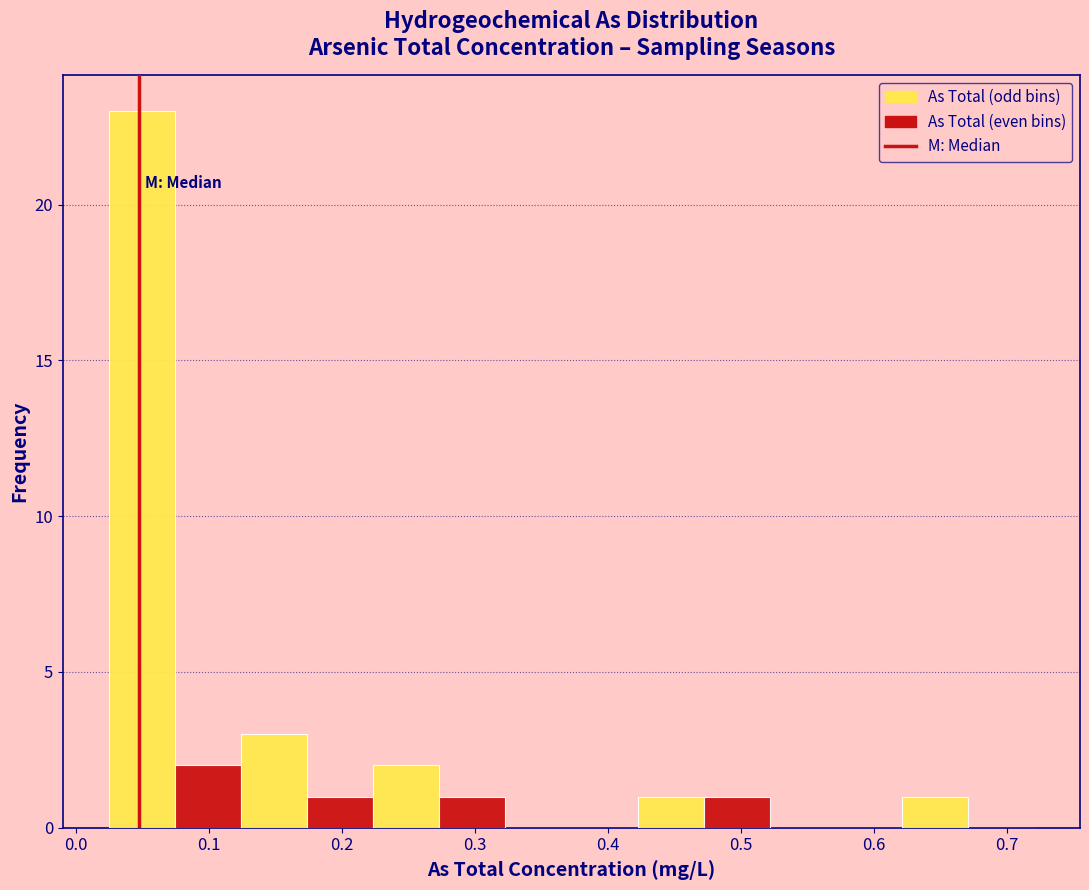

What is the height of the bar covering 0.17 to 0.22 on the x-axis? Neither the bar edges nor the heights are printed on the chart, so give them approximately, as read against the axes.

1